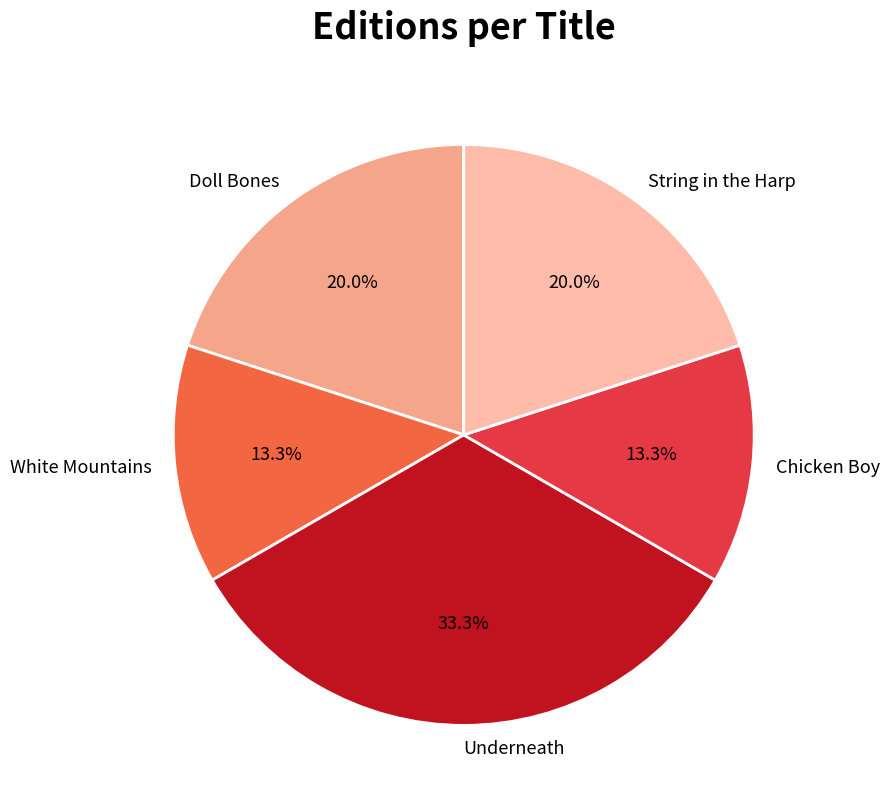

Between String in the Harp and White Mountains, which is larger?

String in the Harp